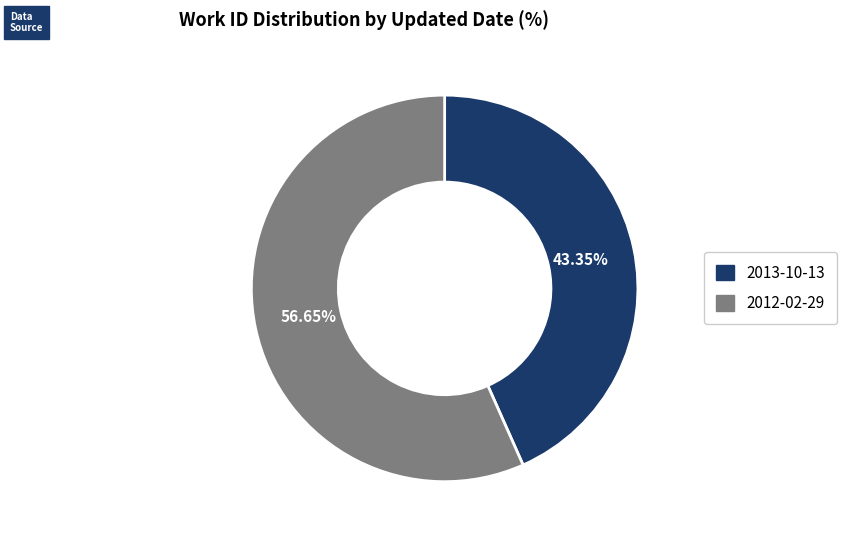

To the nearest percent, what portion does 2012-02-29 represent?

57%